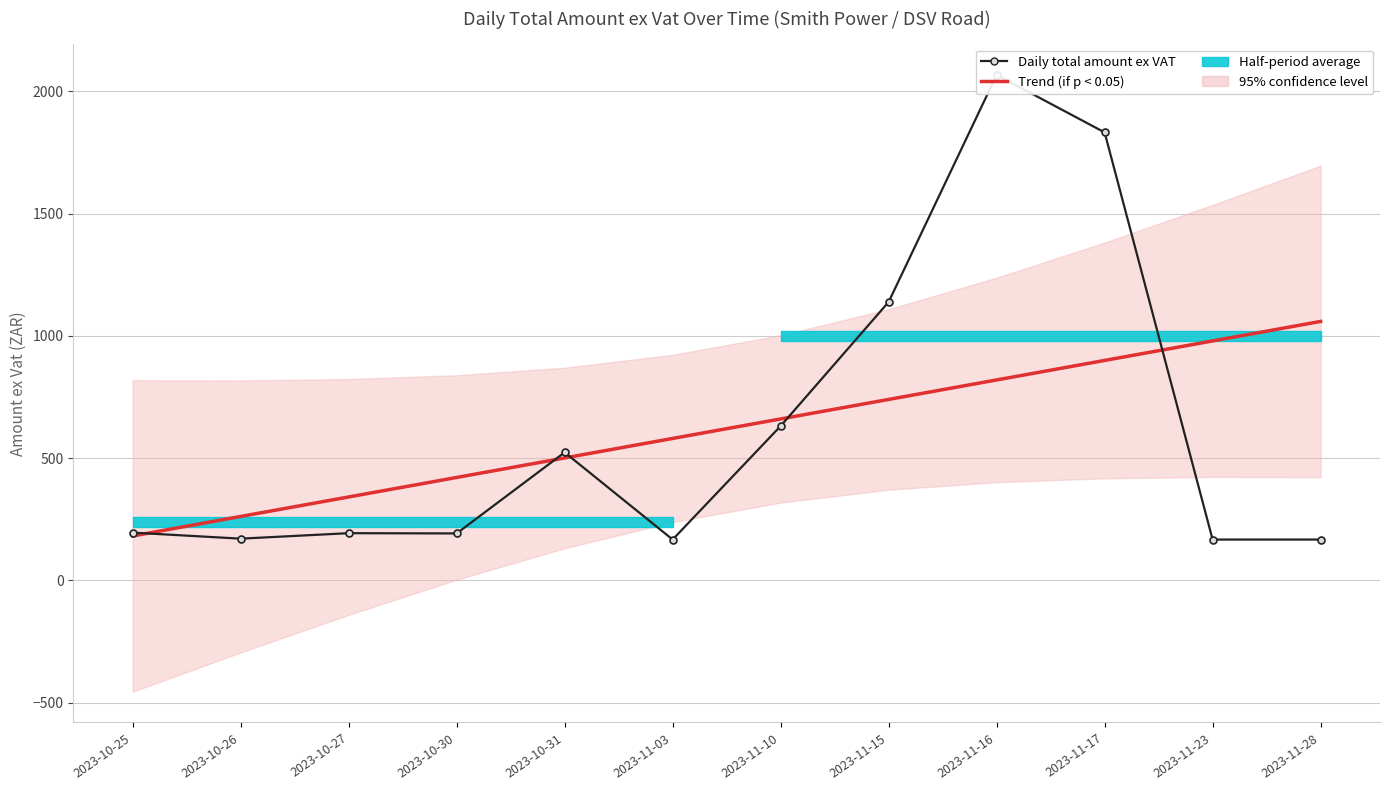

What is the difference between the maximum and second lowest values in the Trend (if p < 0.05) series?

797.8